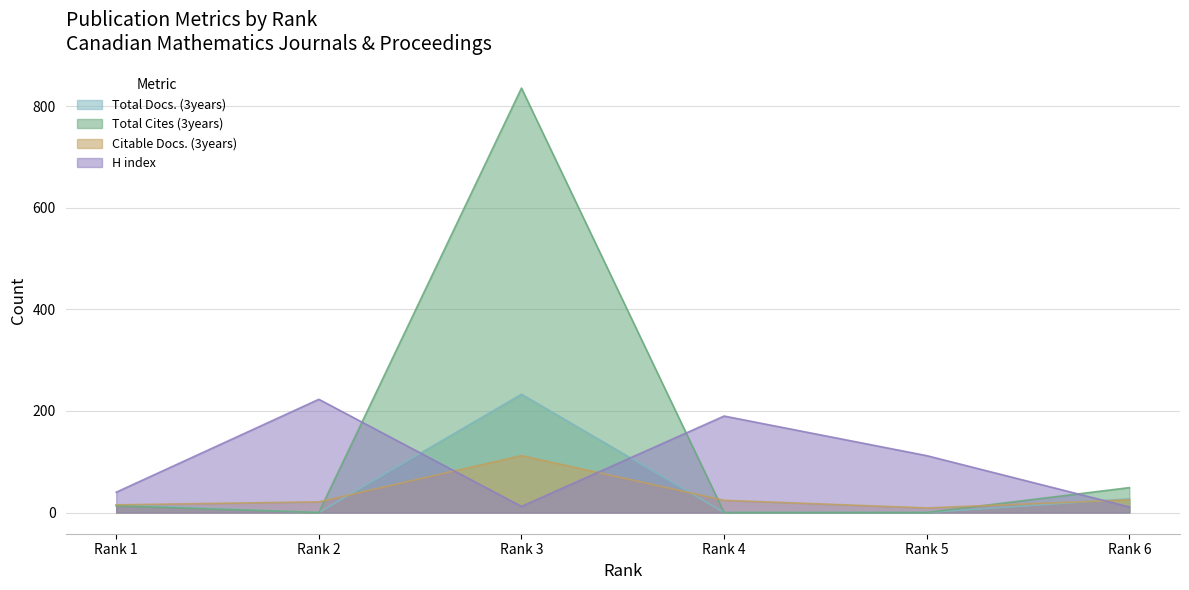

Where does the Total Docs. (3years) series first go above 15?

Rank 3